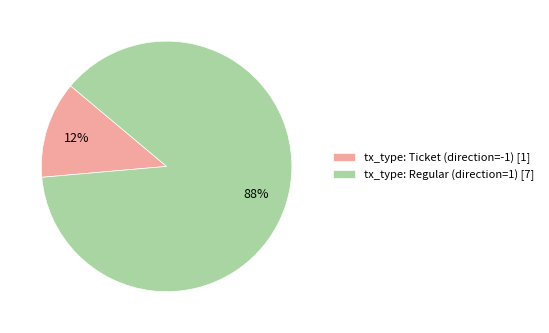

True or false: tx_type: Regular (direction=1) accounts for 88% of the total.

True